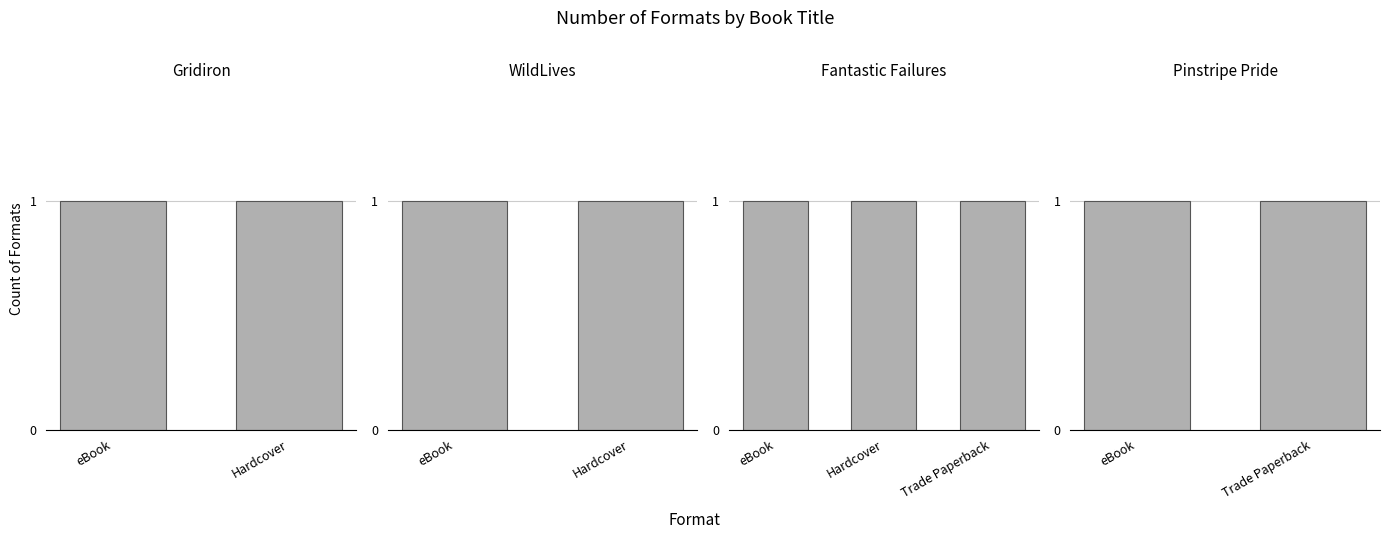

Where is the data nearest to the value 2?

eBook